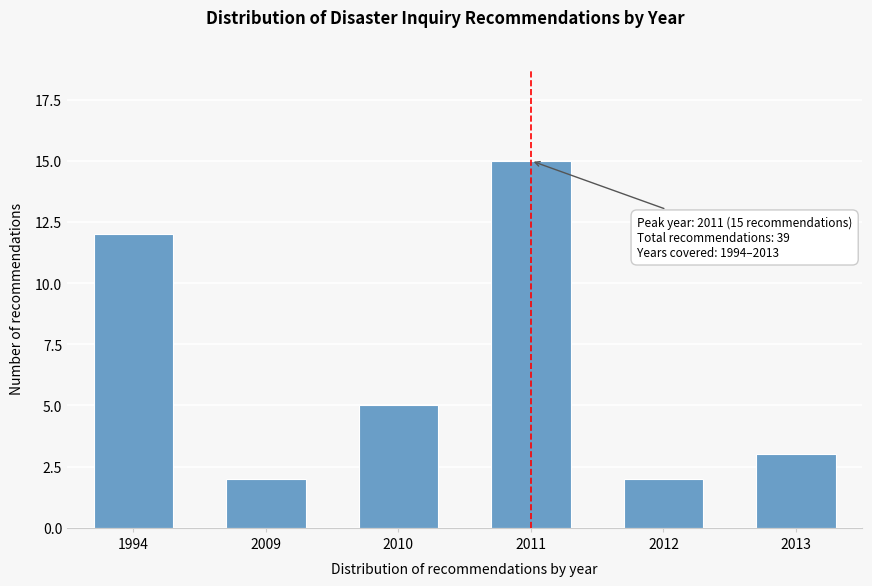

Reading left to right, extract all data points from this chart.

1994=12	2009=2	2010=5	2011=15	2012=2	2013=3